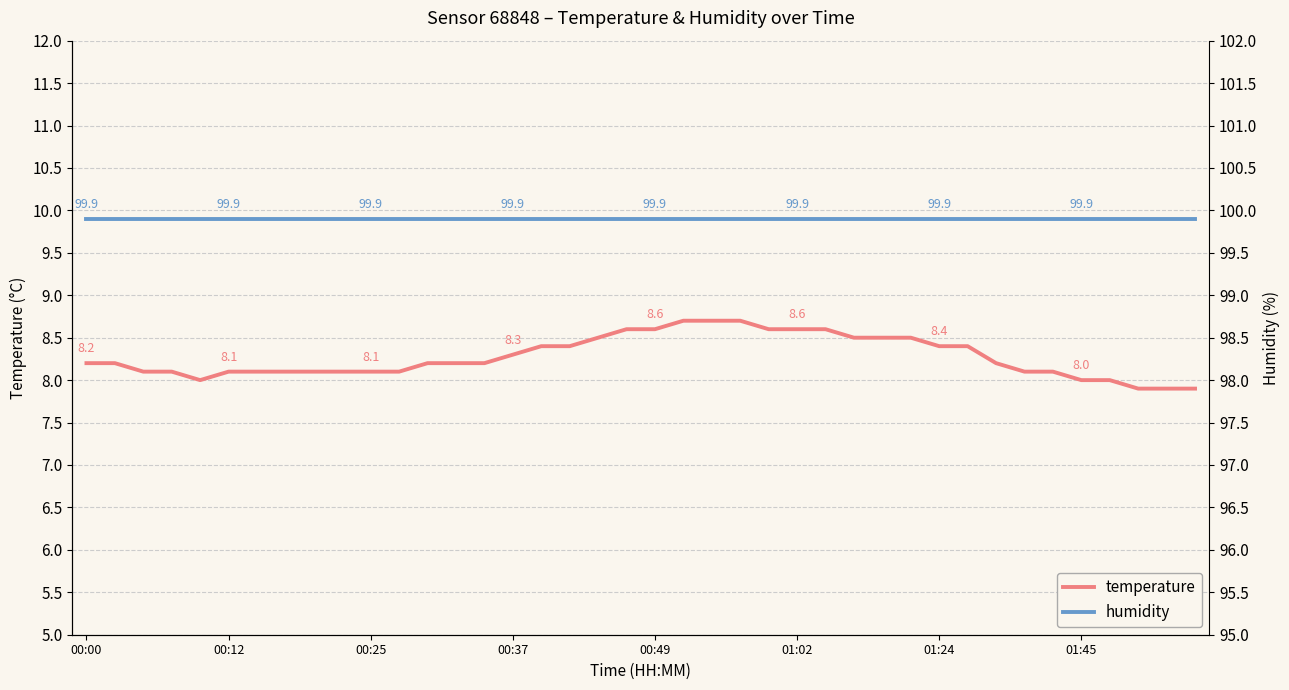

The temperature series shows 13.0 at 01:02. True or false?

False